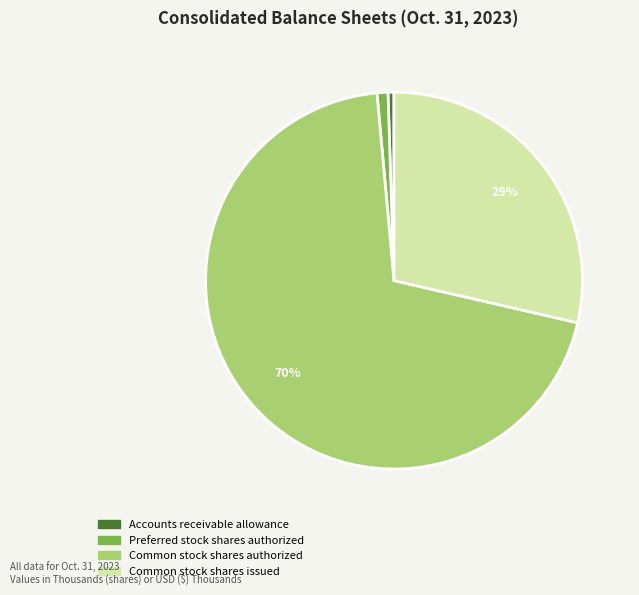

Which has a higher value, Preferred stock shares authorized or Common stock shares authorized?

Common stock shares authorized